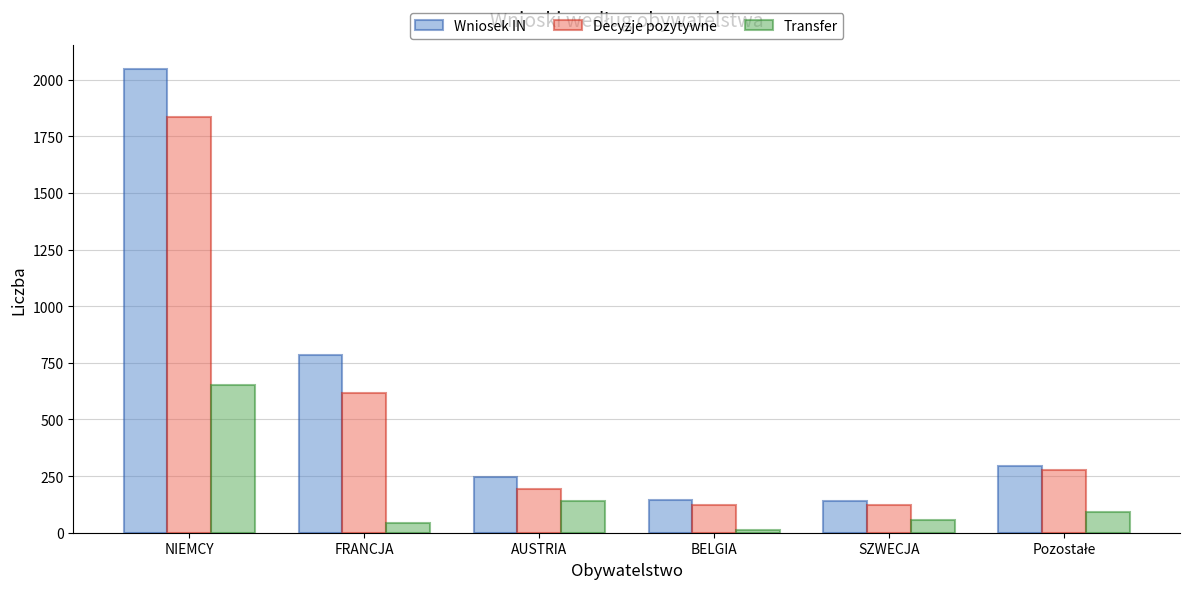

What is the total value across all series at AUSTRIA?

574